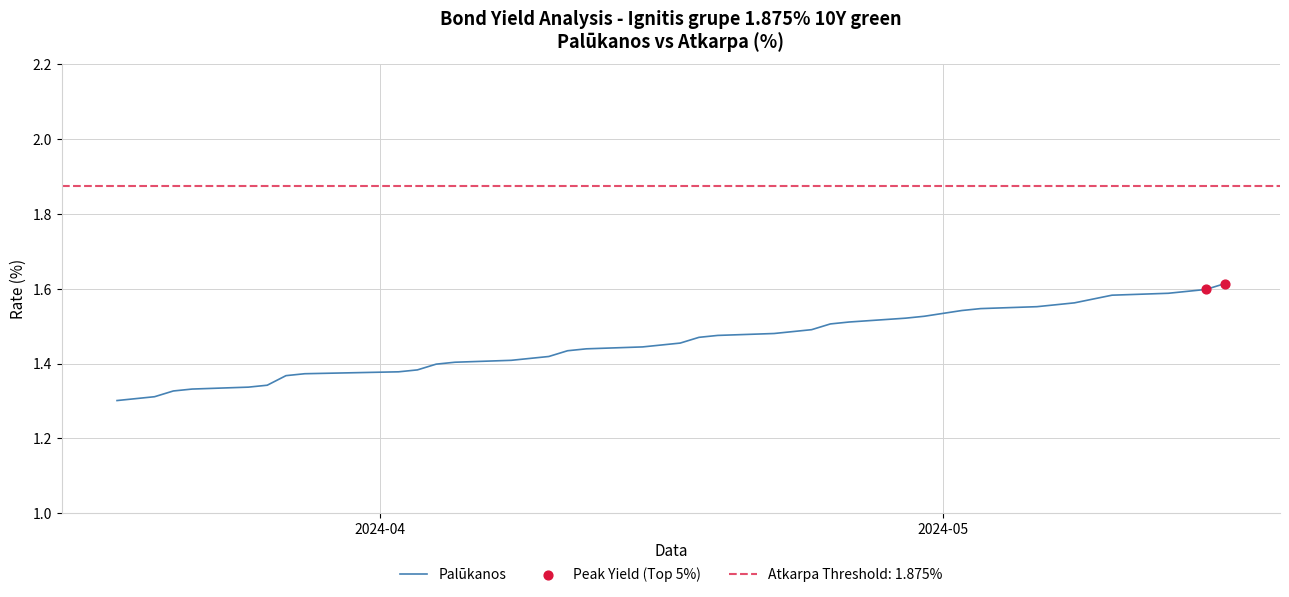

Approximately how many times larger is the value at 2024-03-19 compared to 2024-03-22?

1.0